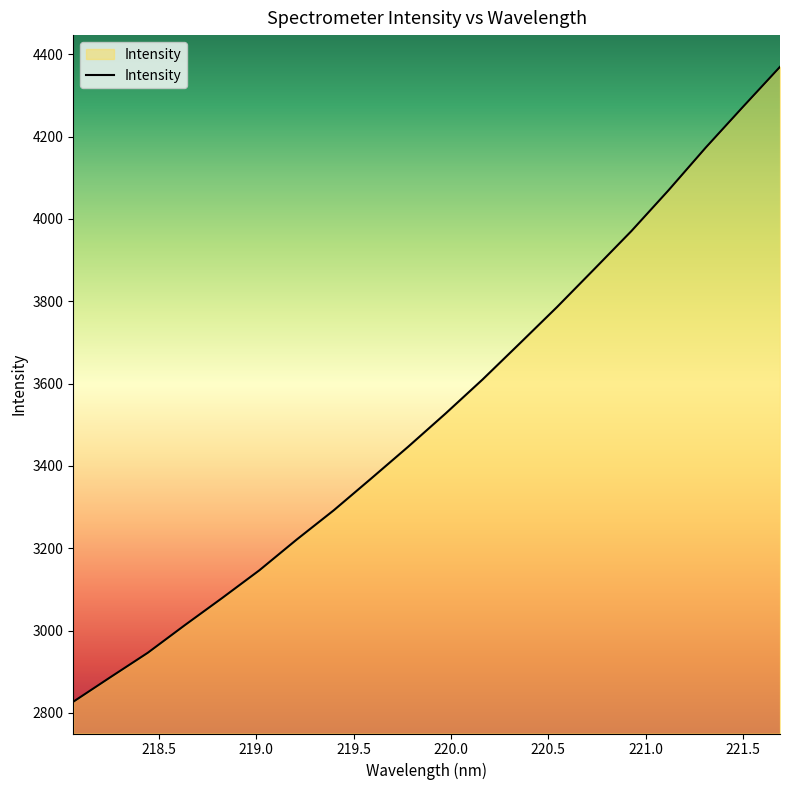

What is the average value?

3529.0